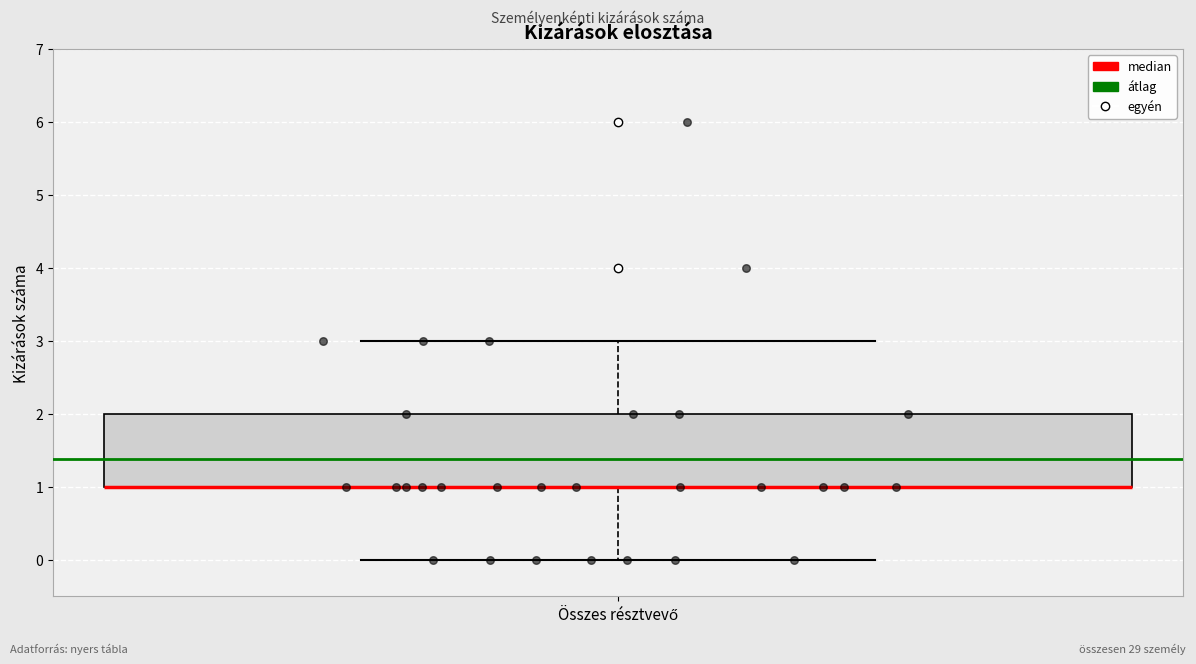

Transcribe this box plot: give where the median line is, the range the box spans, and where the two whiskers end, as read against the y-axis. The values are not printed on the chart, so give them approximately, as read against the axis.

median 1 (drawn on the box's lower edge), box 1 to 2, whiskers 0 to 3